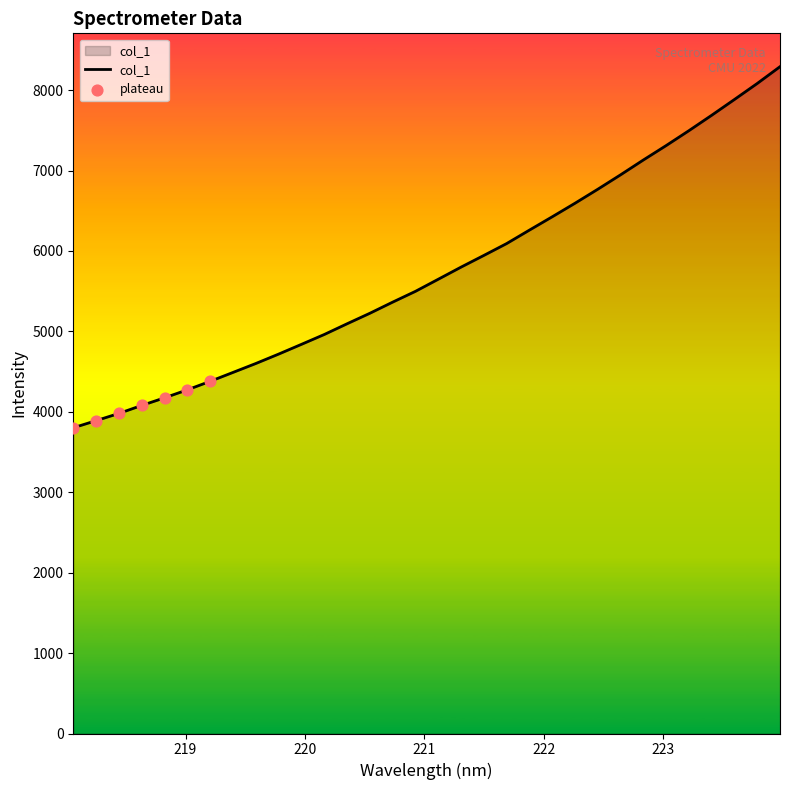

What is the difference between the maximum and minimum values?

4490.0